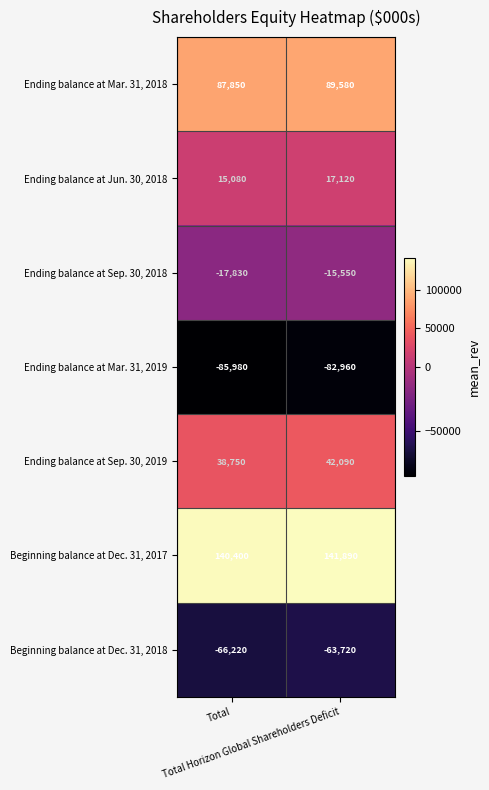

What is the maximum value for Ending balance at Sep. 30, 2019?

42090